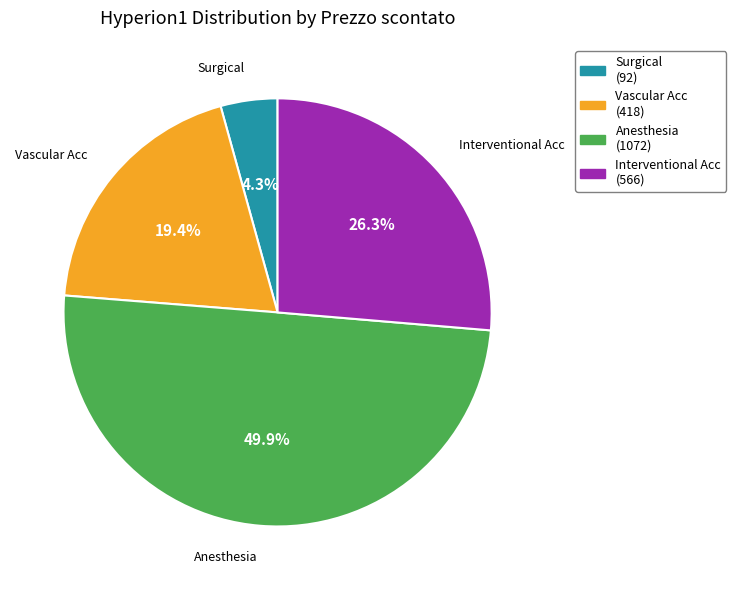

To the nearest percent, what is the average slice percentage?

25%